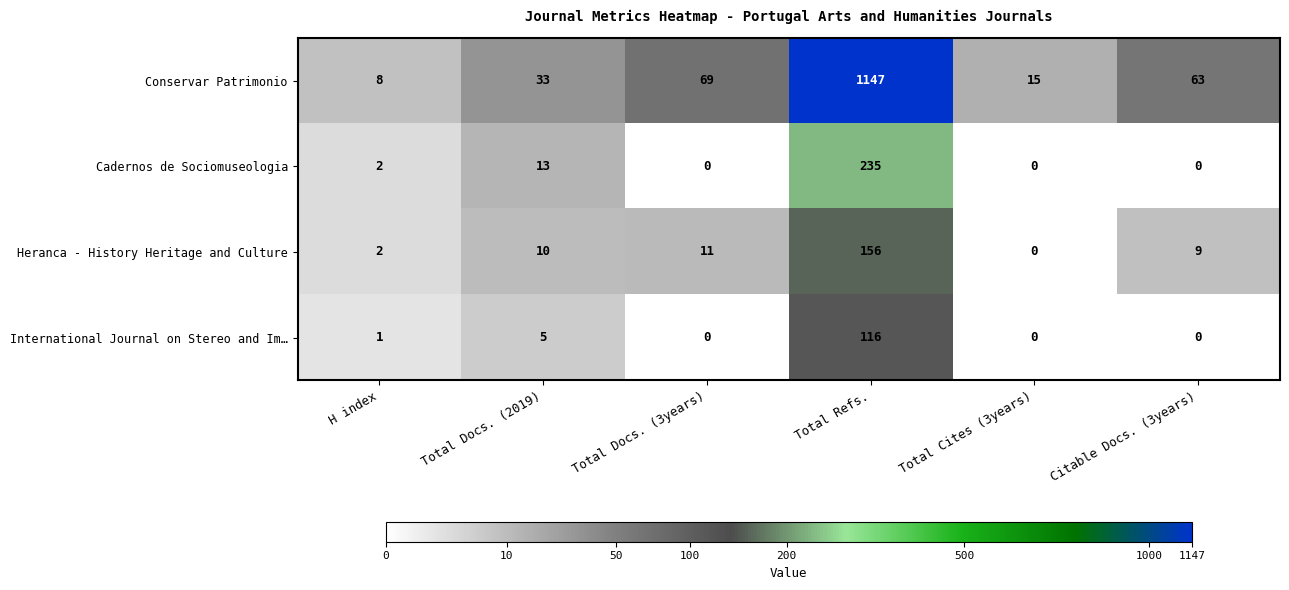

At how many categories does at least one series exceed 812?

1